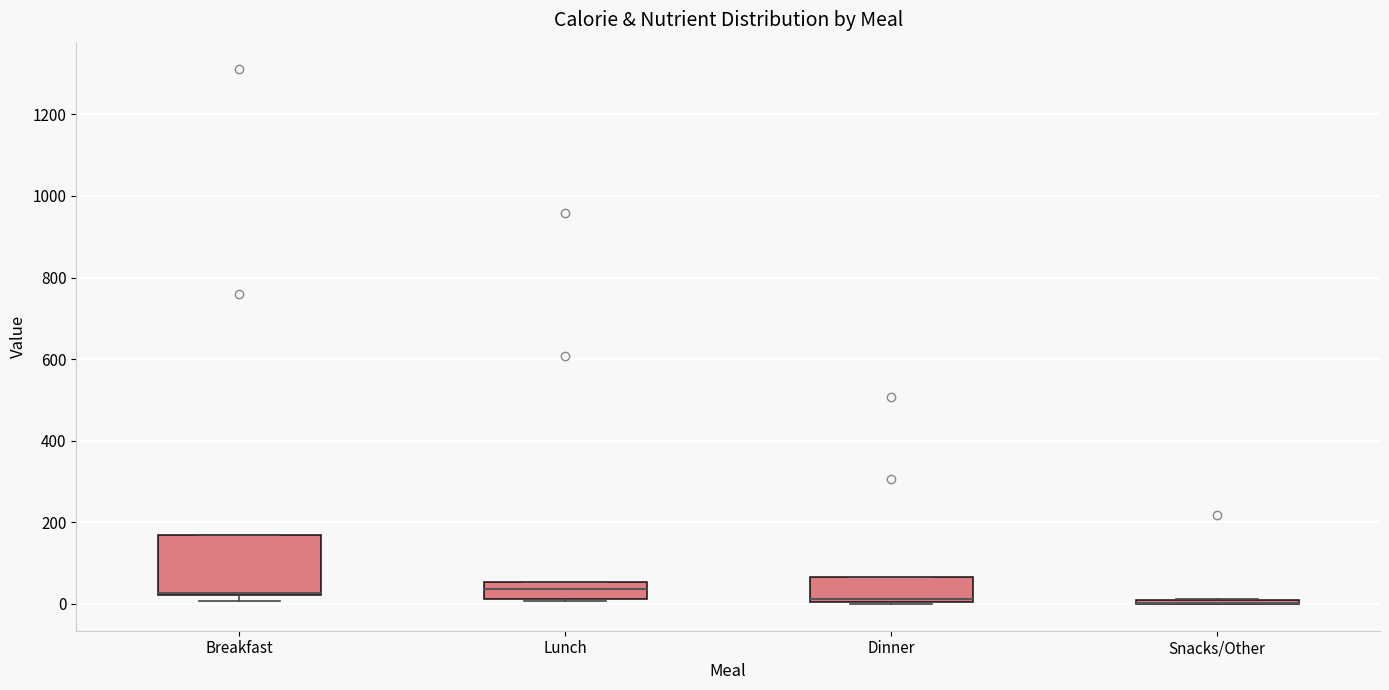

Reading left to right, transcribe this box plot: for each box, give where its median line is, the range the box spans, and where its two whiskers end, as read against the y-axis. The values are not printed on the chart, so give them approximately, as read against the axis.

Breakfast: median 20, box 20 to 180, whiskers 0 to 180
Lunch: median 40, box 20 to 60, whiskers 0 to 60
Dinner: median 20, box 0 to 60, whiskers 0 to 60
Snacks/Other: box collapsed to a line at 0, whiskers 0 to 20